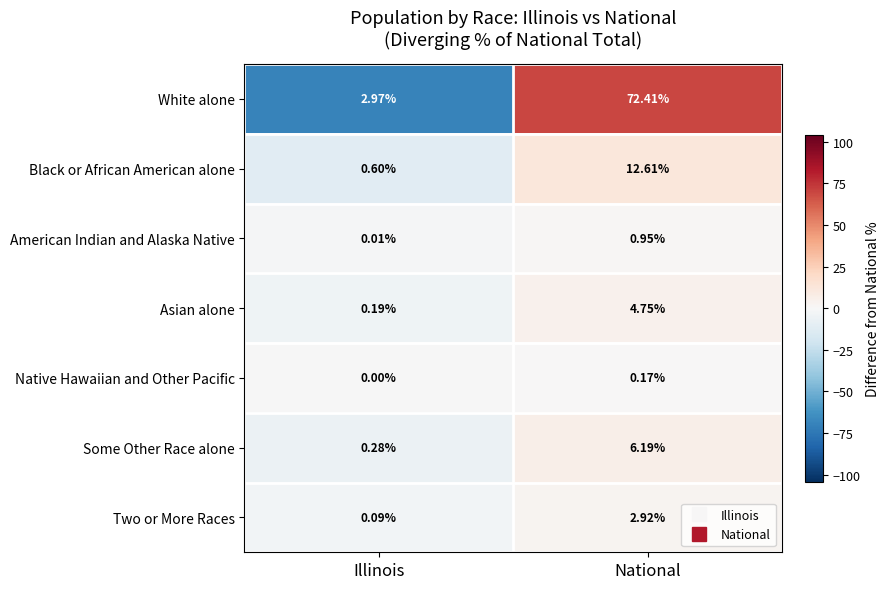

Where does the Black or African American alone series first go above 12?

National